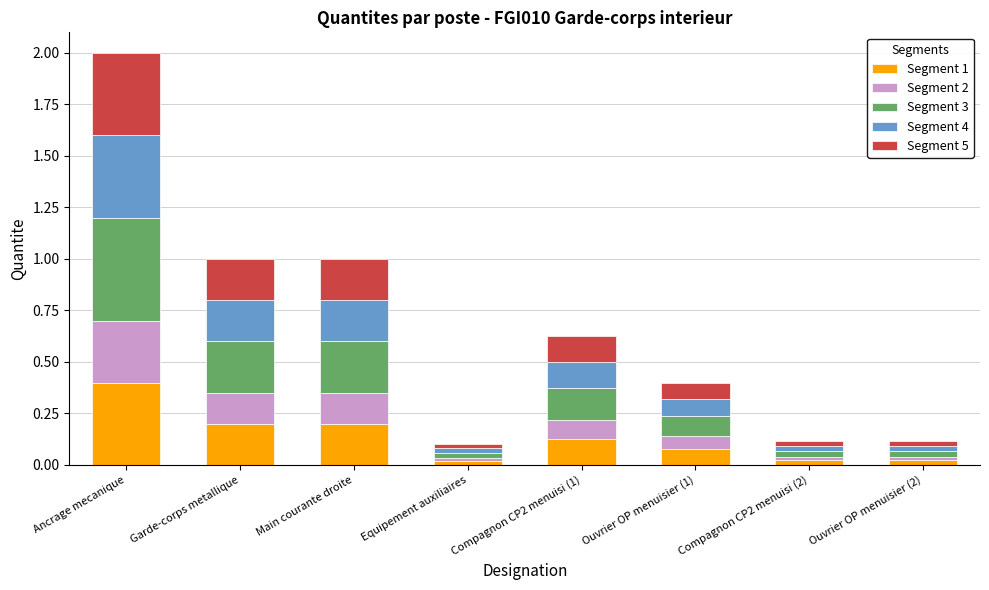

The Segment 1 series shows 0.1 at Compagnon CP2 menuisi (1). True or false?

True